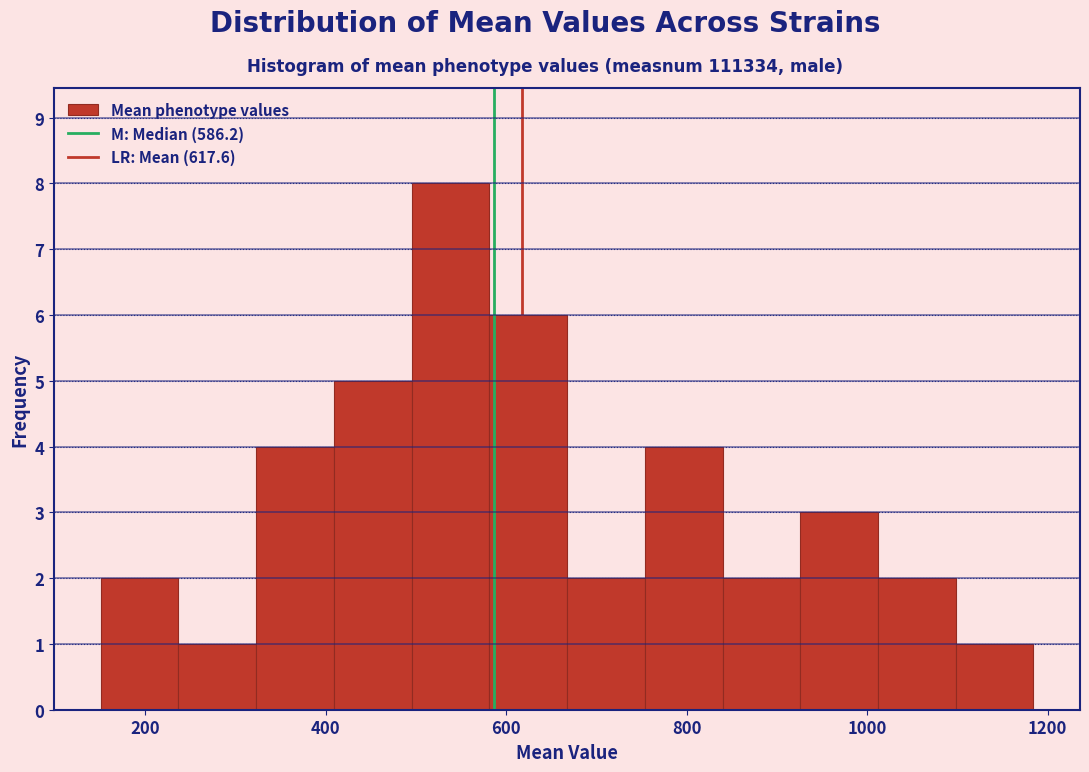

Reading left to right, transcribe this chart: for each bar, give the range it covers on the x-axis and its height. Neither the bar edges nor the heights are printed on the chart, so give them approximately, as read against the axes.

160 to 240: 2
240 to 320: 1
320 to 400: 4
400 to 500: 5
500 to 580: 8
580 to 660: 6
660 to 760: 2
760 to 840: 4
840 to 920: 2
920 to 1020: 3
1020 to 1100: 2
1100 to 1180: 1